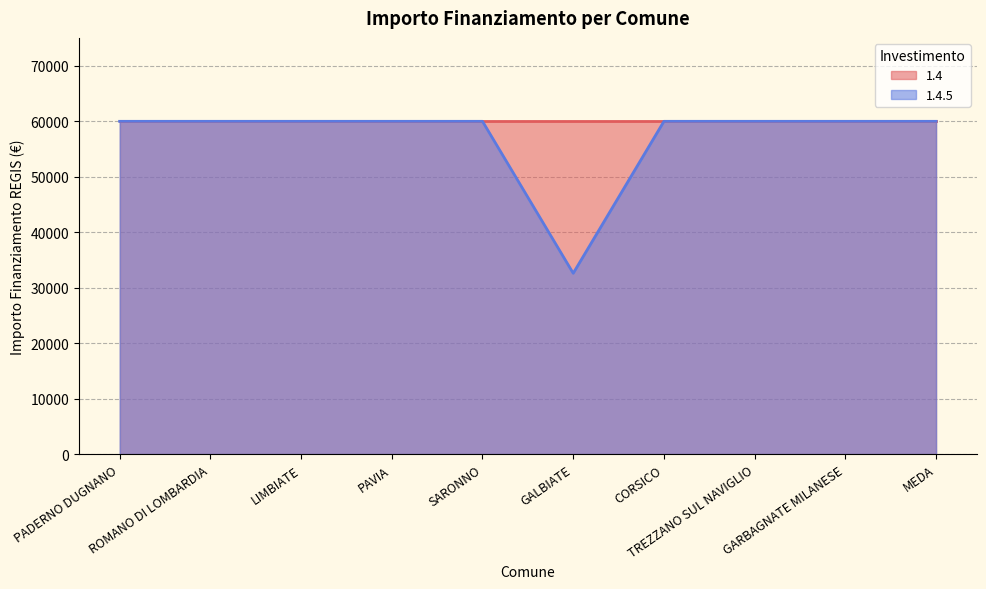

Reading right to left, what are all the values shown in this chart?

MEDA=59966	GARBAGNATE MILANESE=59966	TREZZANO SUL NAVIGLIO=59966	CORSICO=59966	GALBIATE=32589	SARONNO=59966	PAVIA=59966	LIMBIATE=59966	ROMANO DI LOMBARDIA=59966	PADERNO DUGNANO=59966